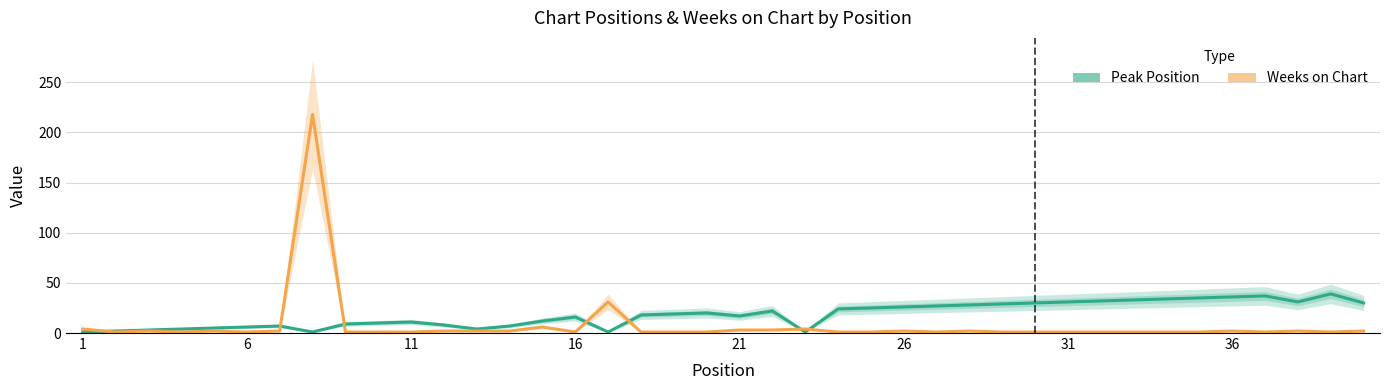

What is the greatest value displayed?

218